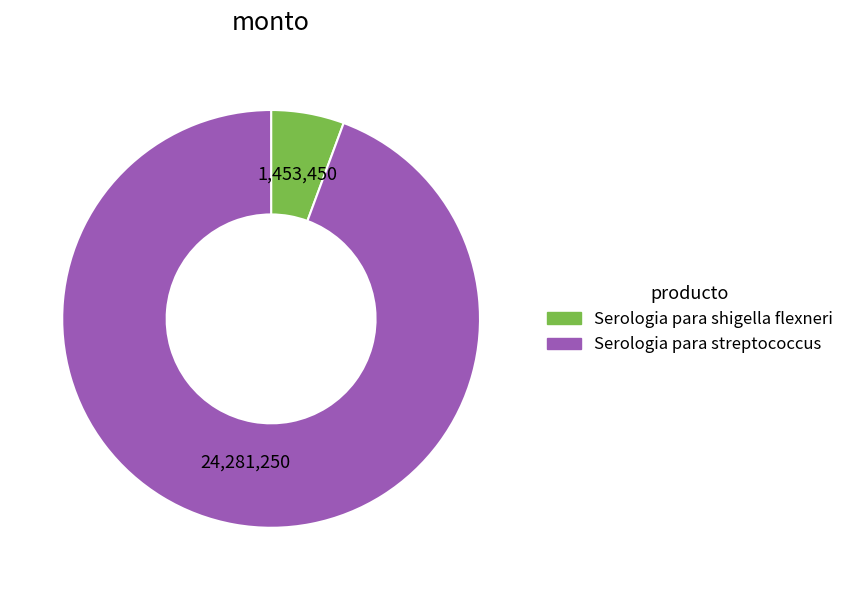

Is there a majority slice in this chart?

Yes